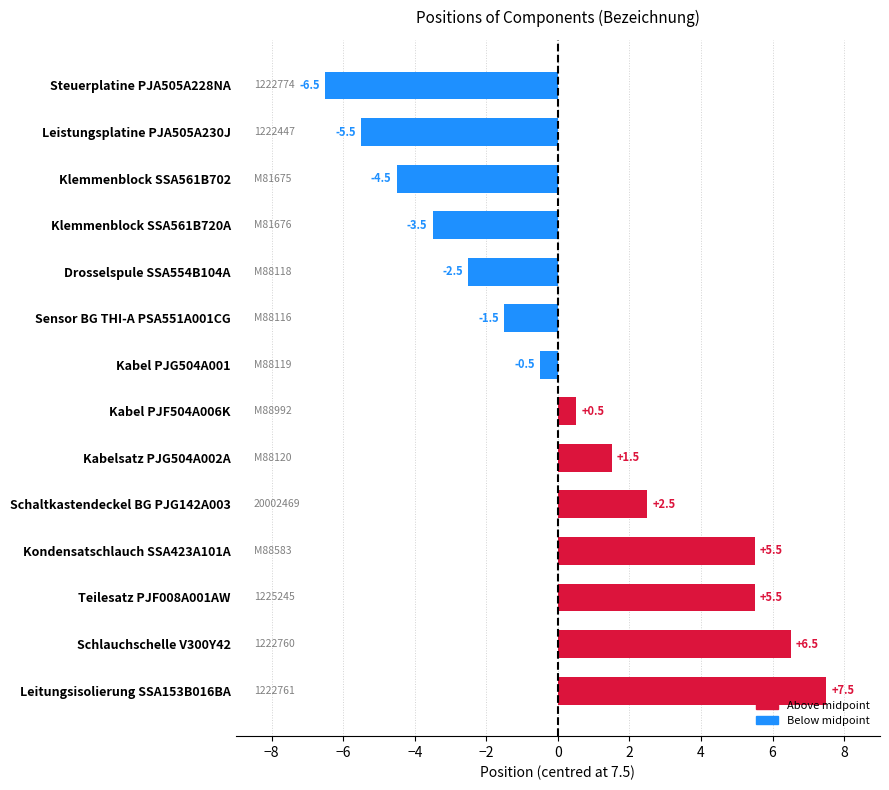

What is the approximate value at Schaltkastendeckel BG PJG142A003?

2.5